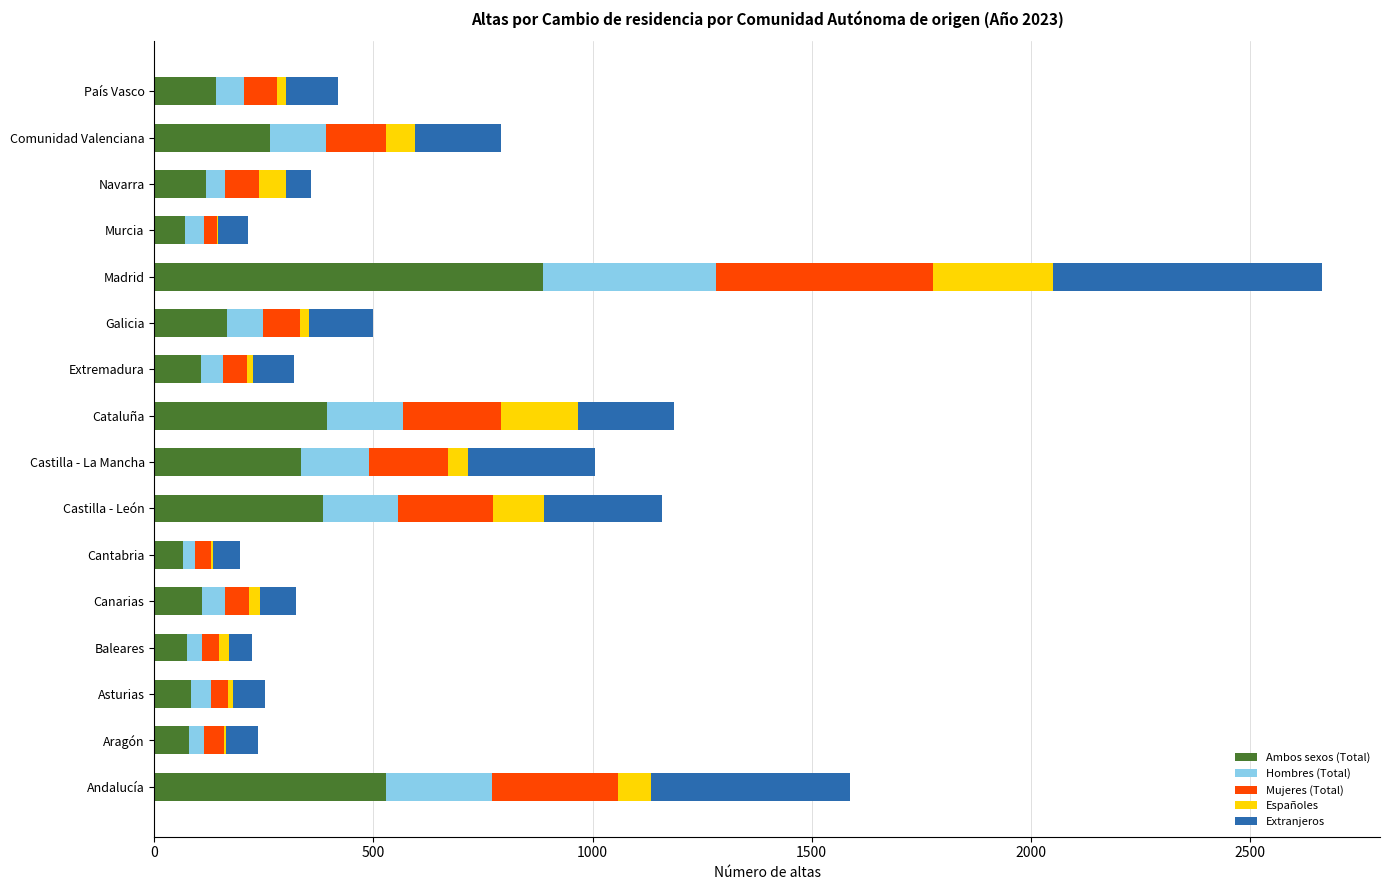

At which category is the sum across all series the highest?

Madrid